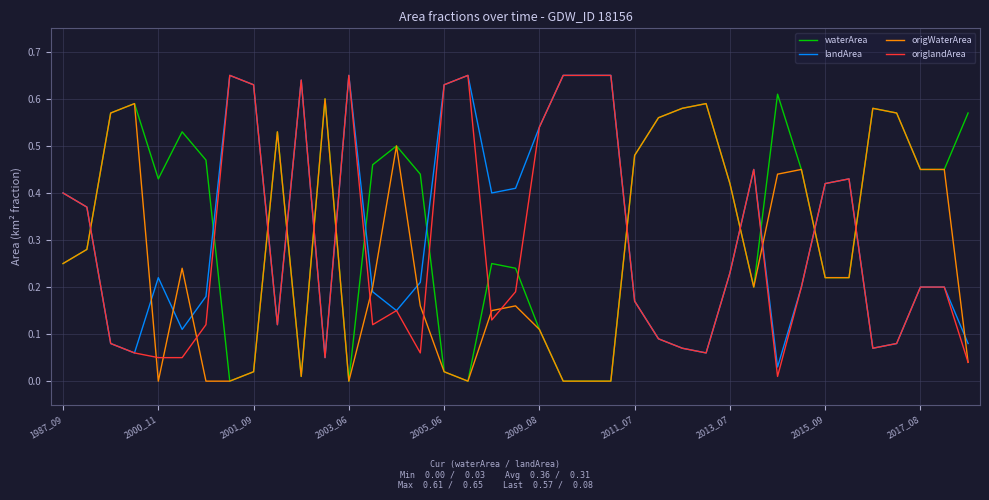

How many times do waterArea and landArea cross each other?

13